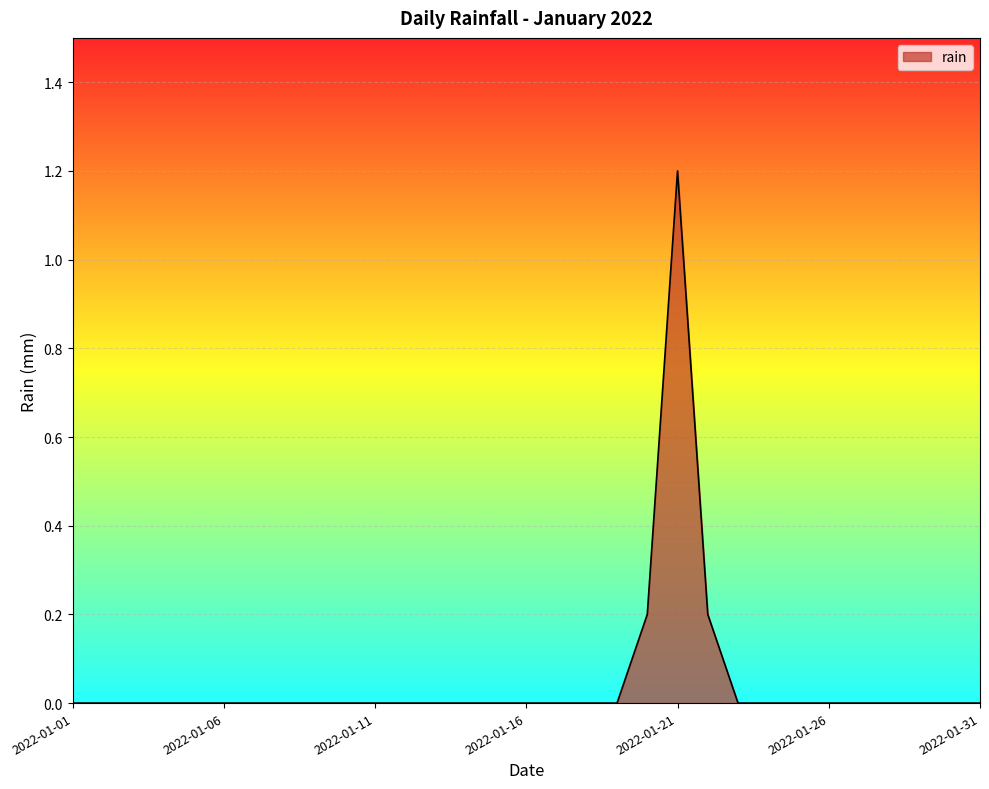

How many lines are shown in the chart?

1